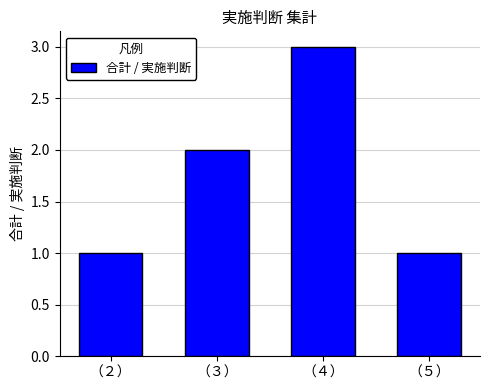

What position from the right is （５）?

1